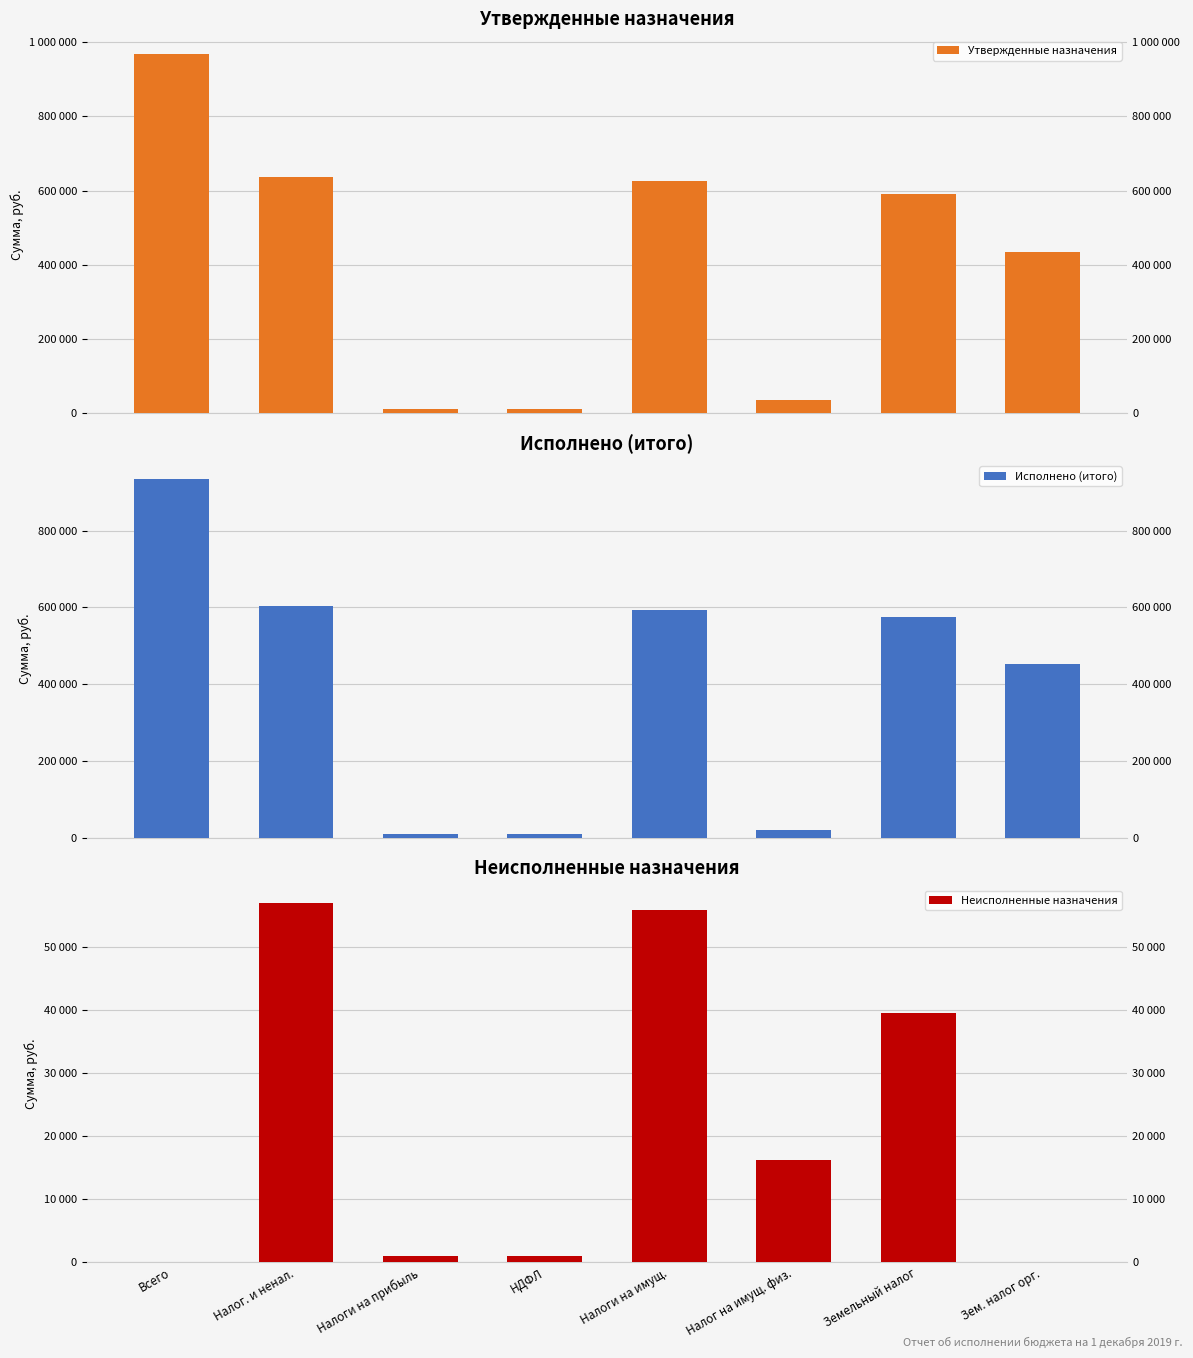

How many bars are there in total?

24